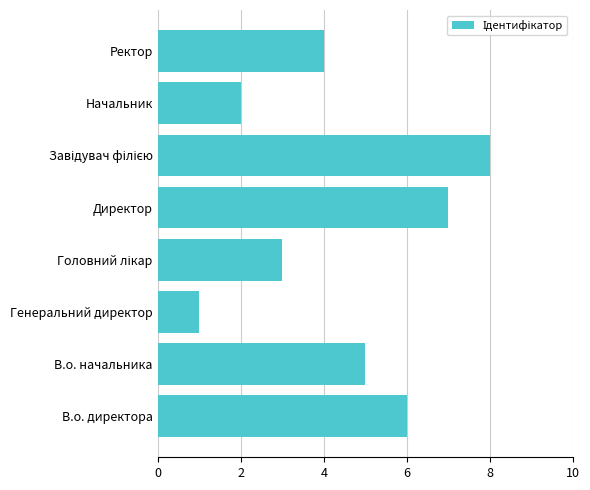

At which category does the chart reach its minimum across all series?

Генеральний директор